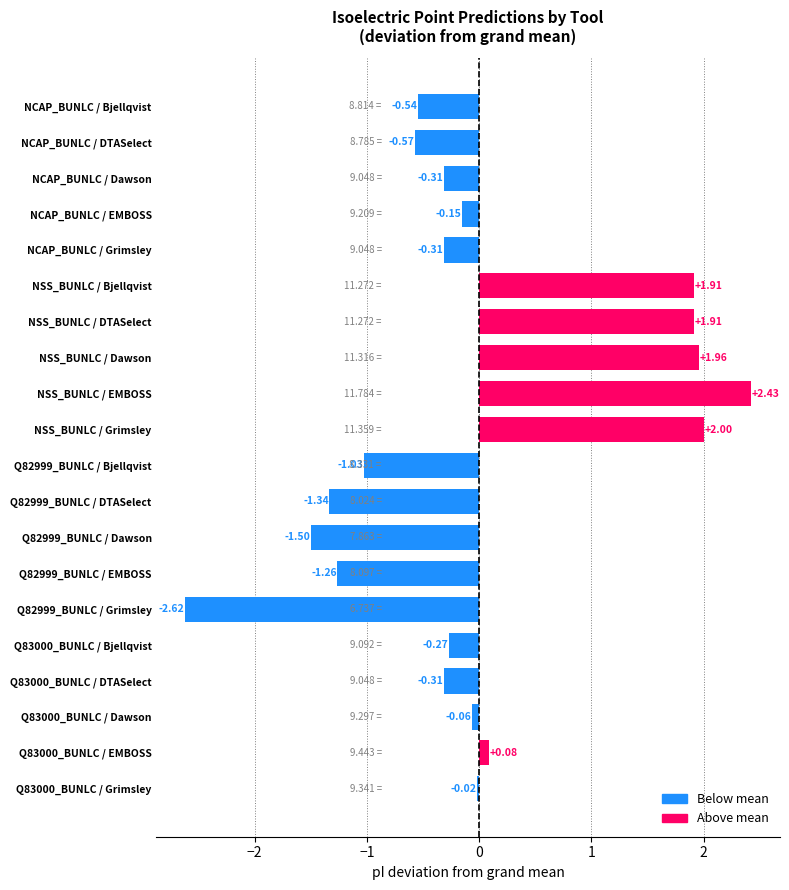

How many bars are there in total?

20